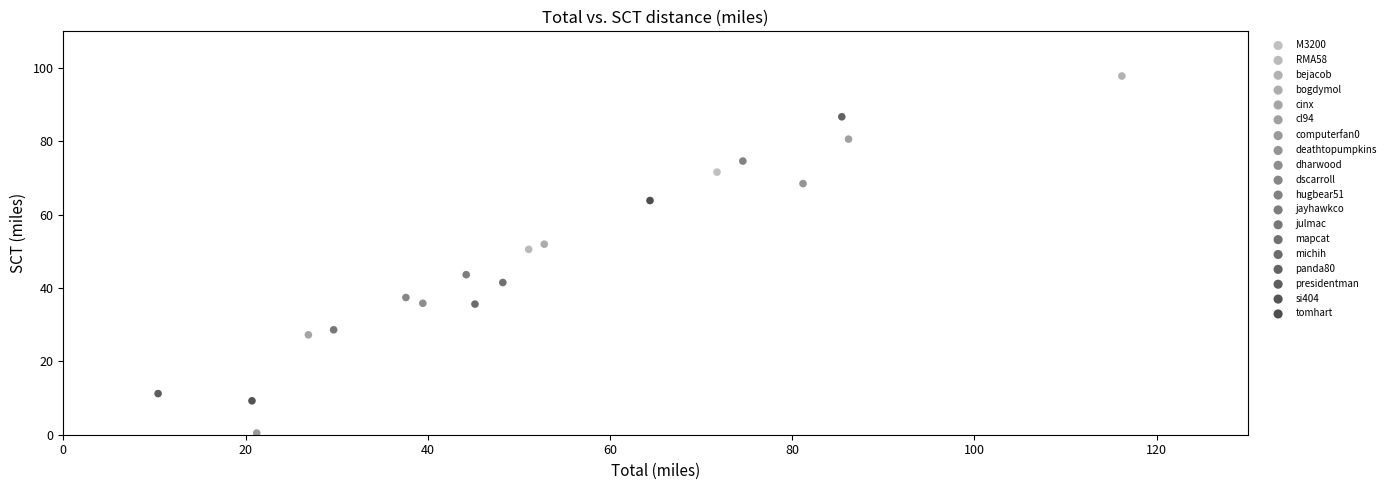

Which series reaches the maximum Y coordinate?

bejacob